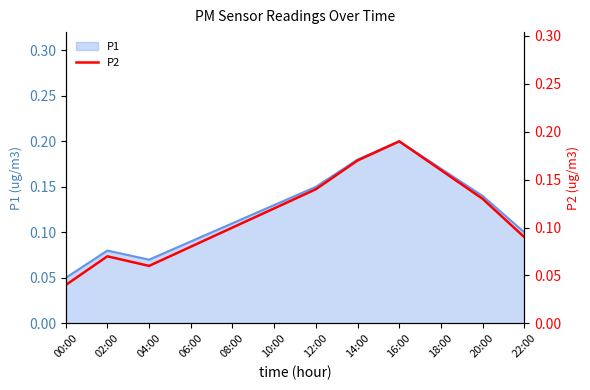

Where is the data nearest to the value 0?

00:00